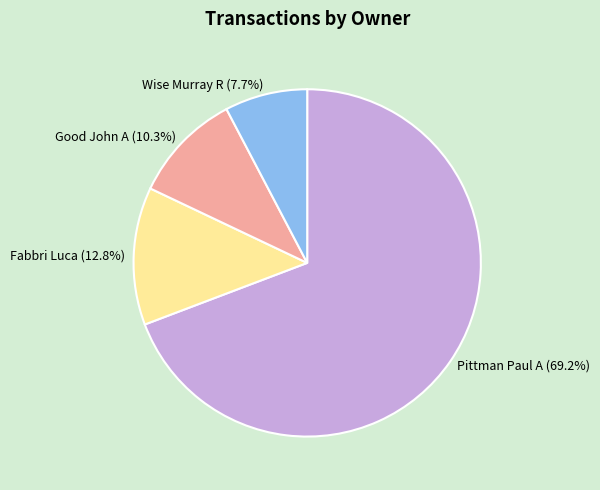

How many slices are in this pie chart?

4